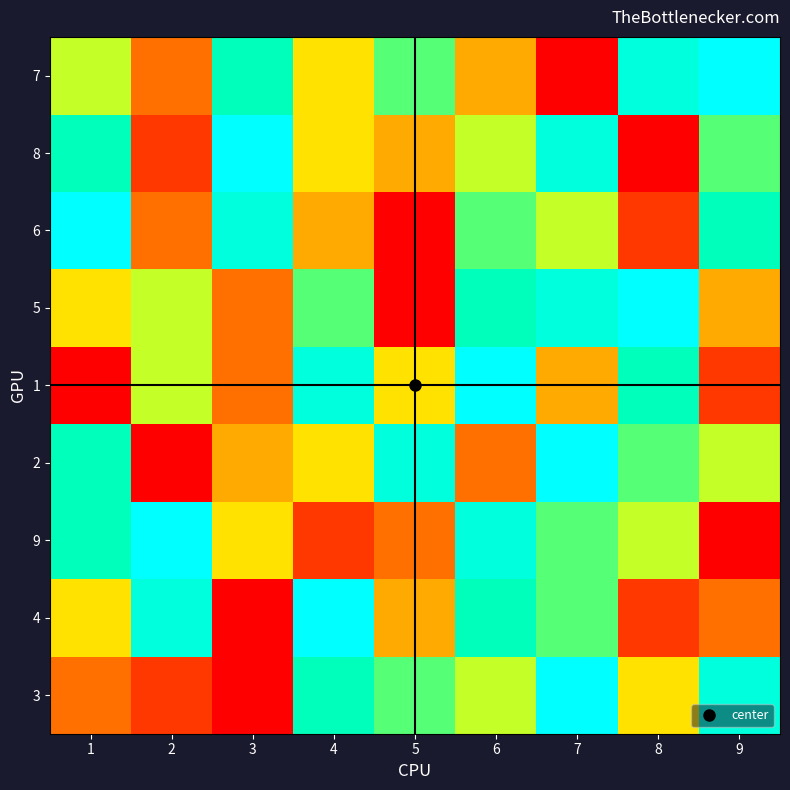

Rank the series by their maximum value, from lowest to highest.

3, 4, 9, 2, 1, 5, 6, 8, 7